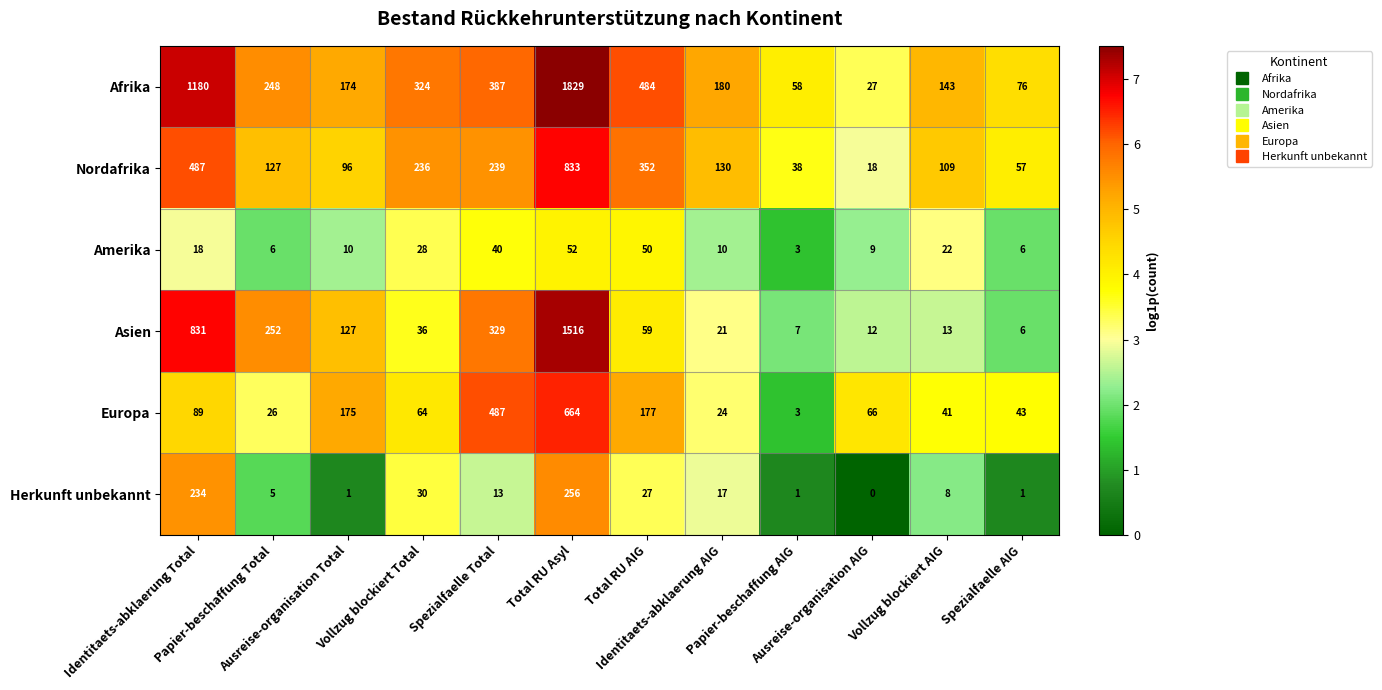

What is the average value of the Europa series?

155